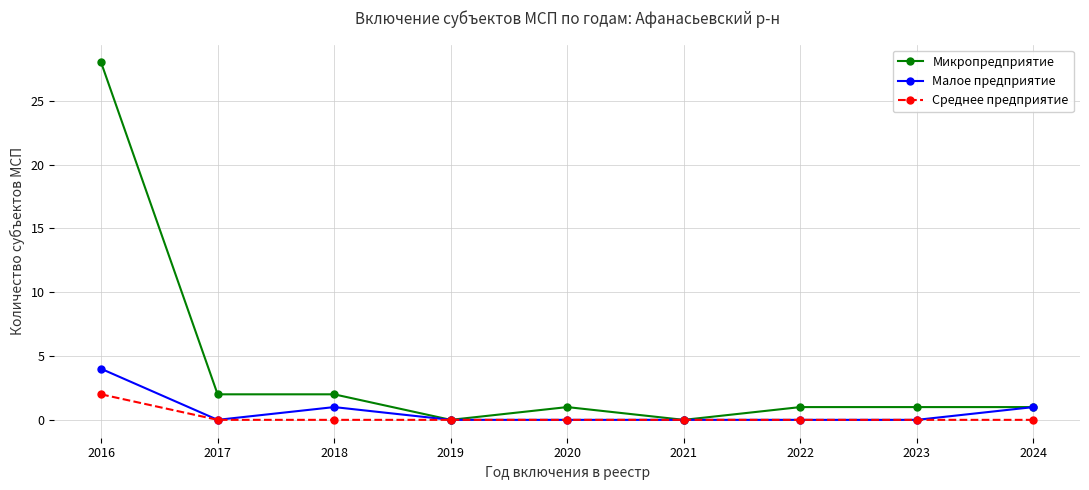

At how many categories does at least one series exceed 17?

1